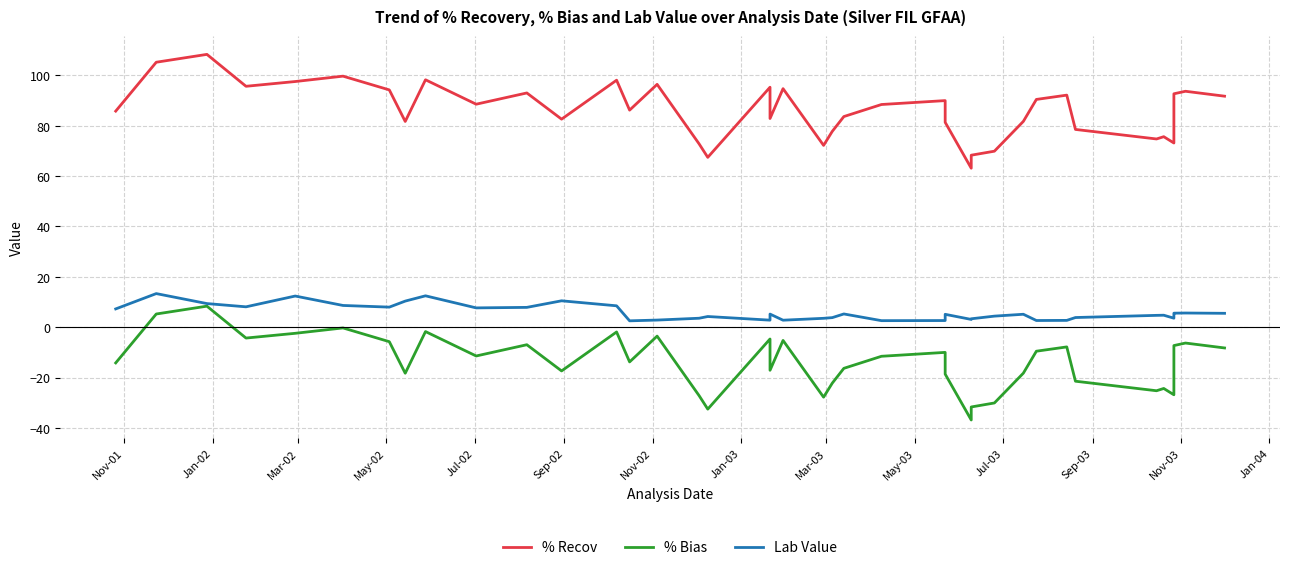

What are all the series names shown in the legend?

% Recov, % Bias, Lab Value